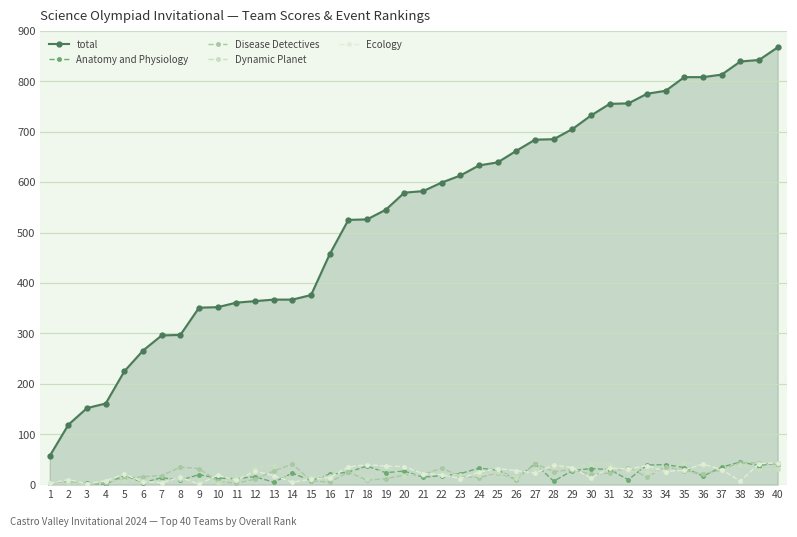

Does the chart have visible grid lines?

Yes